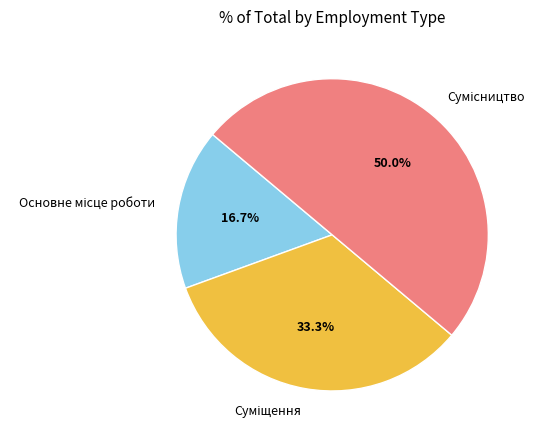

How many slices are in this pie chart?

3